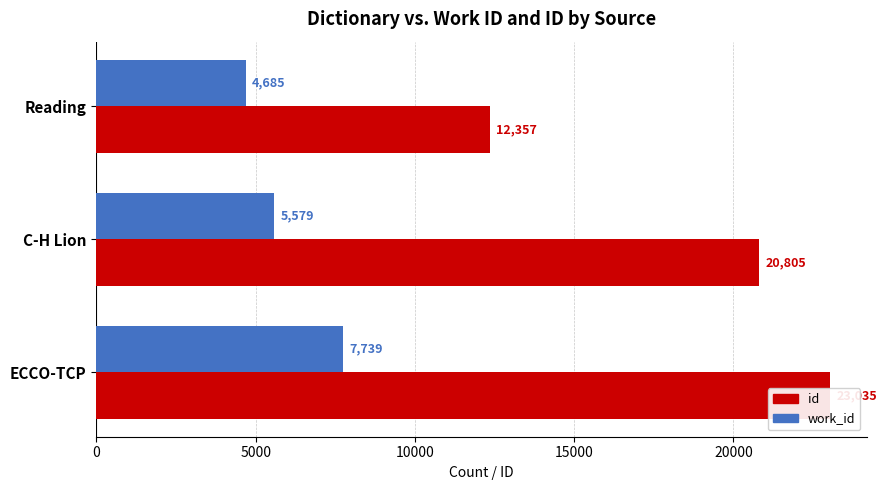

What is the average value of the id series?

18732